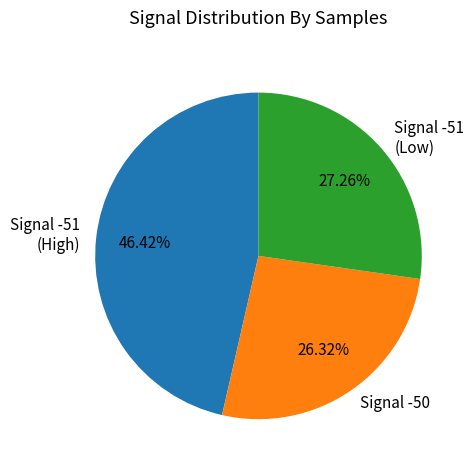

Rank the categories by value from highest to lowest.

Signal -51 (High), Signal -51 (Low), Signal -50